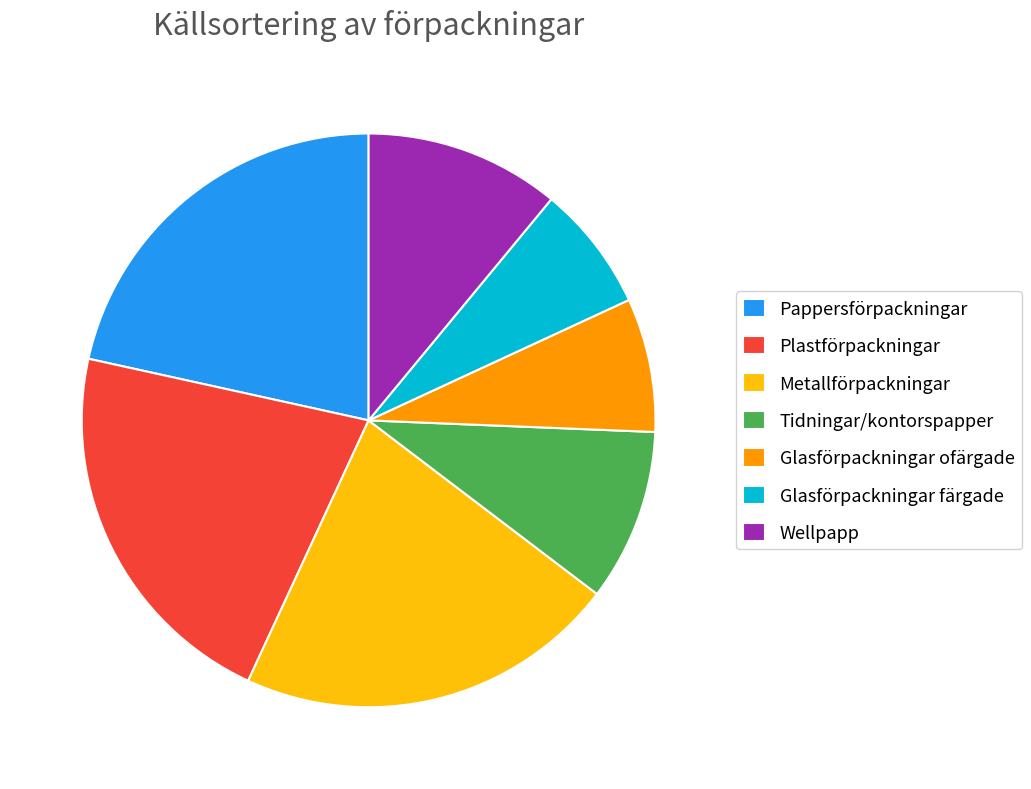

Between Wellpapp and Glasförpackningar färgade, which is larger?

Wellpapp